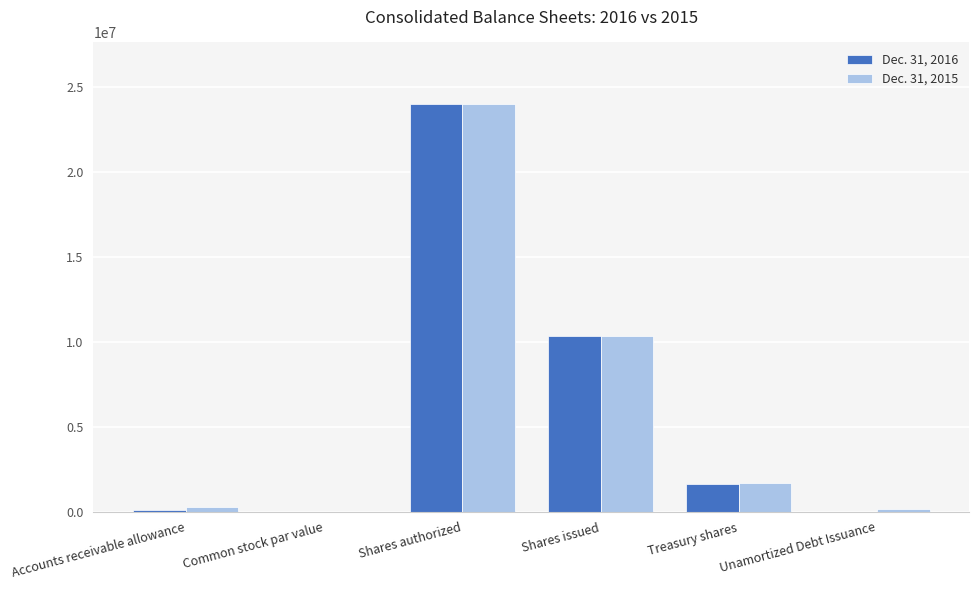

Is it true that Dec. 31, 2016 equals 1630690 at Treasury shares?

True